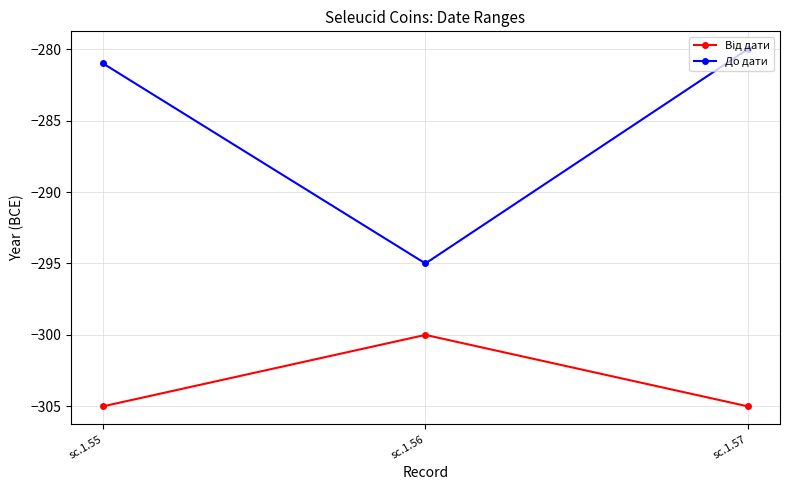

Rank the categories by До дати value from highest to lowest.

sc.1.57, sc.1.55, sc.1.56